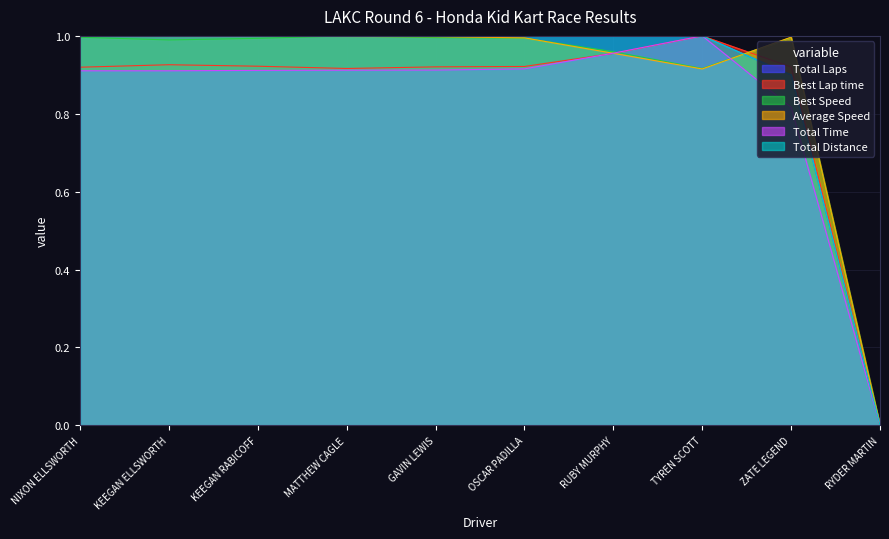

List the labels in order of Total Distance value, largest first.

NIXON ELLSWORTH, KEEGAN ELLSWORTH, KEEGAN RABICOFF, MATTHEW CAGLE, GAVIN LEWIS, OSCAR PADILLA, RUBY MURPHY, TYREN SCOTT, ZATE LEGEND, RYDER MARTIN